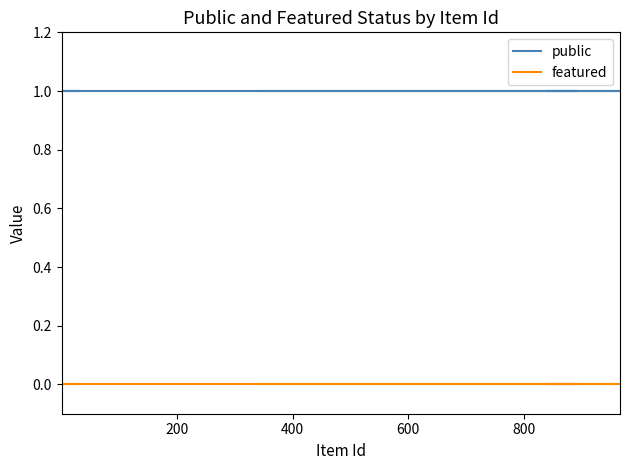

Which series has the largest total across all categories?

public